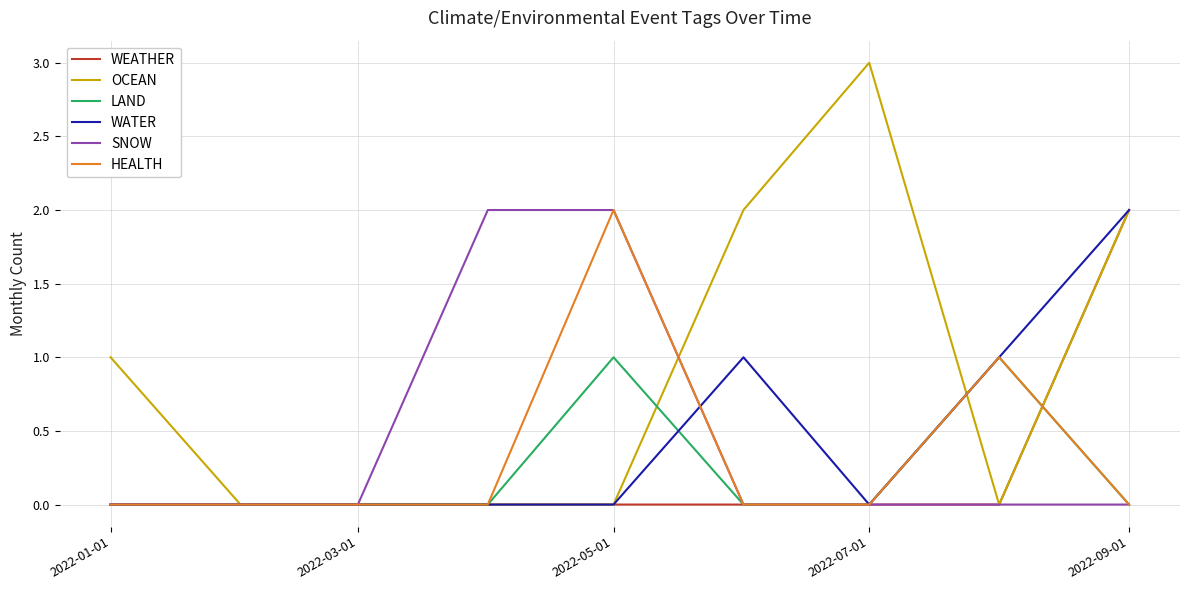

Which series has the largest total across all categories?

OCEAN